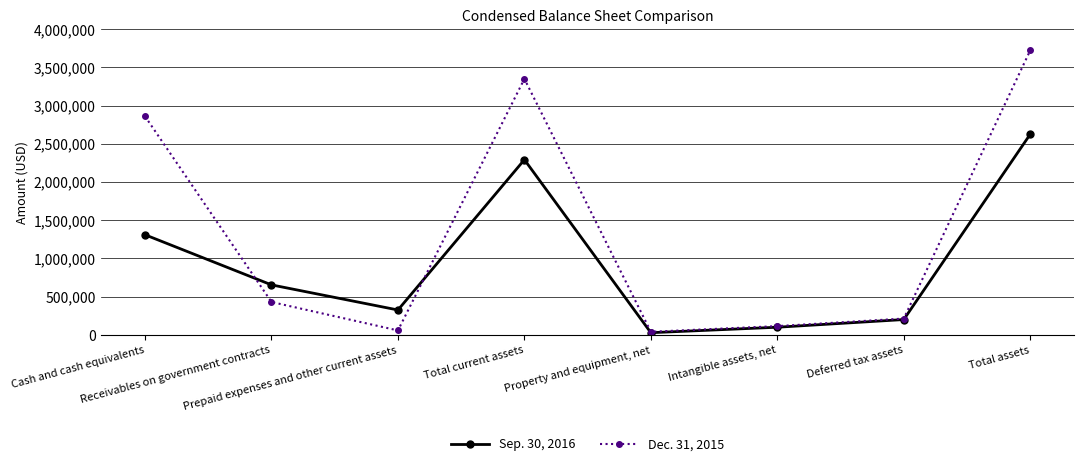

What is the minimum value shown in the chart?

29747